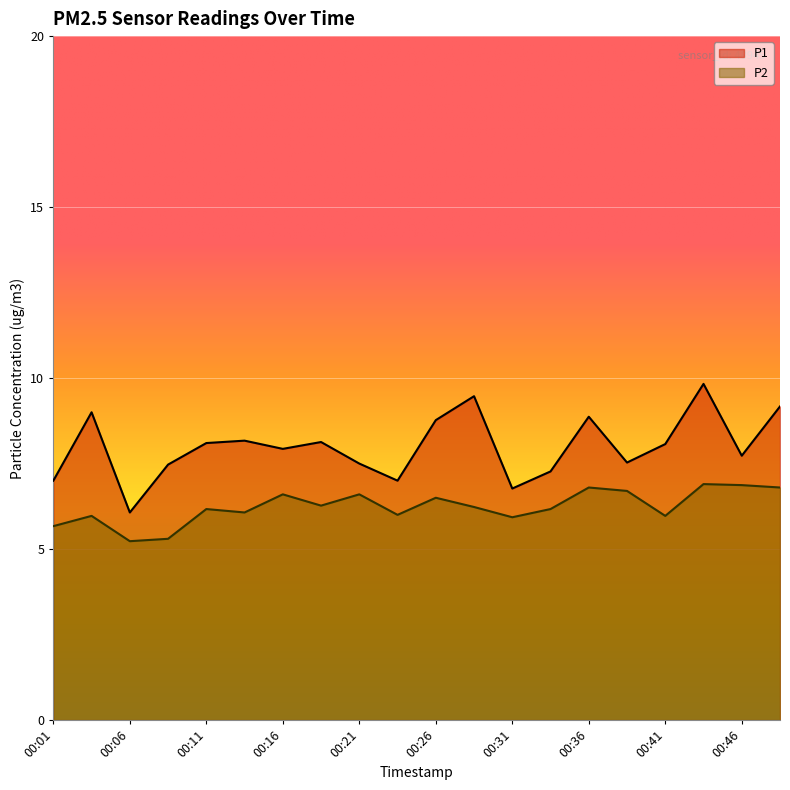

What is the difference between the maximum and second lowest values in the P2 series?

1.6